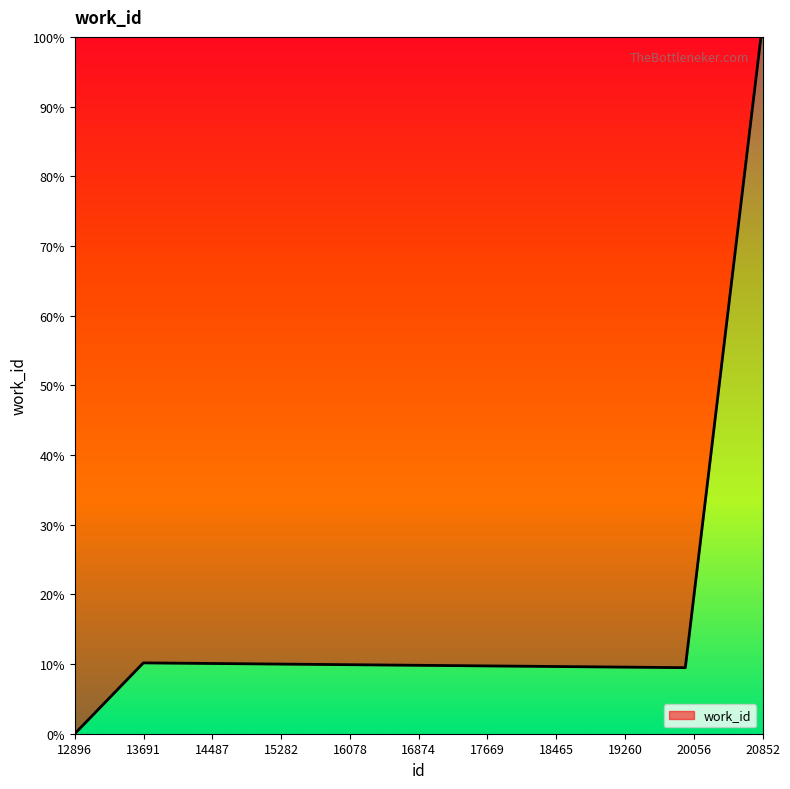

Does the chart display data point markers on the line(s)?

No